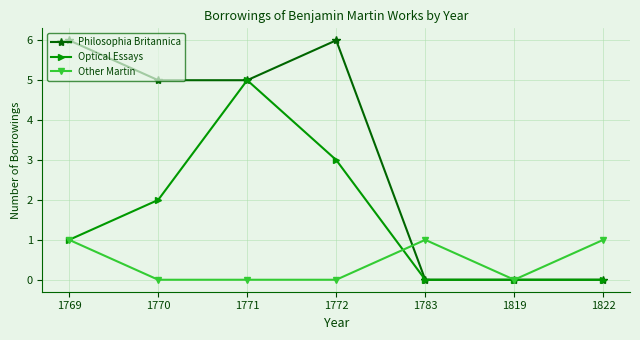

How many data points in Optical Essays are less than 1?

3